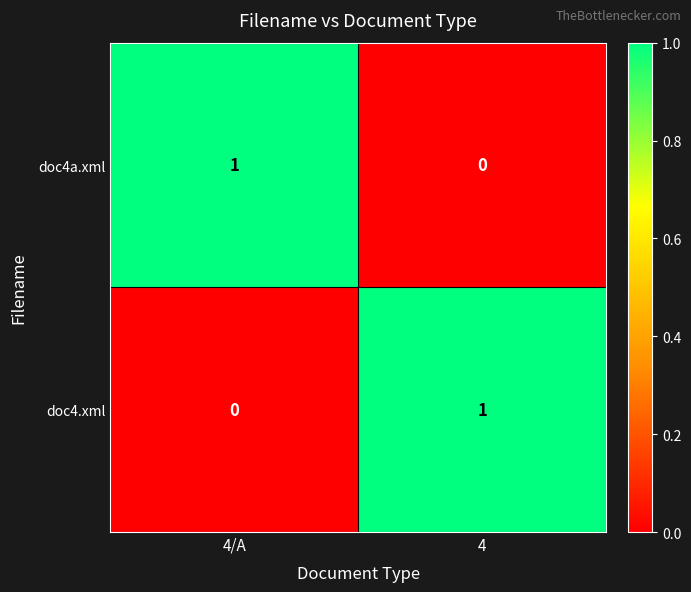

True or false: doc4.xml has a value of 1 at 4/A.

False